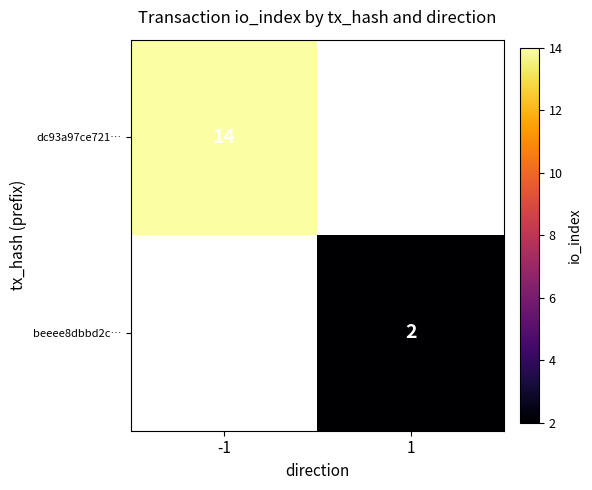

True or false: dc93a97ce721… has a value of 21 at -1.

False